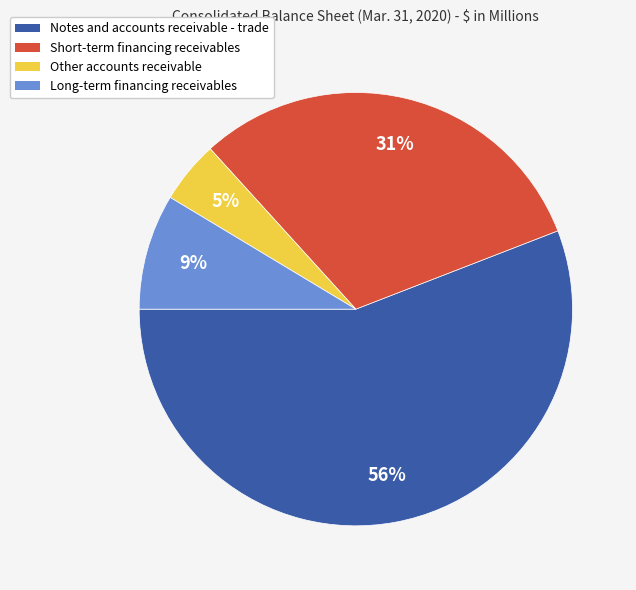

What is the smallest slice in the pie chart?

Other accounts receivable